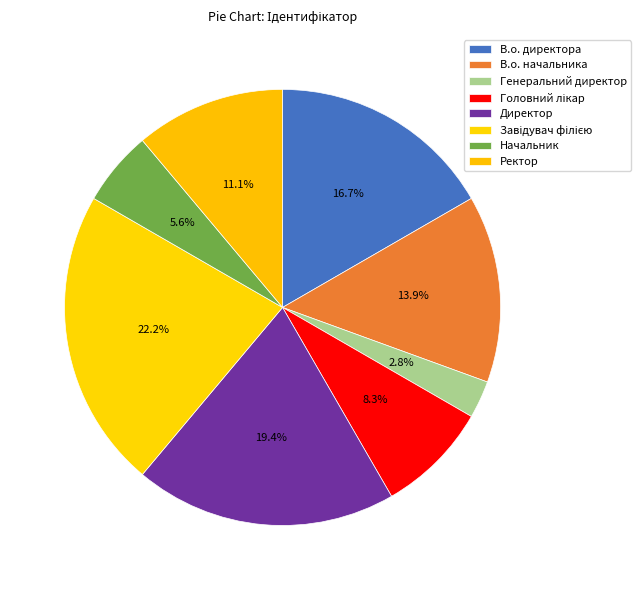

Count the number of slices in the pie.

8